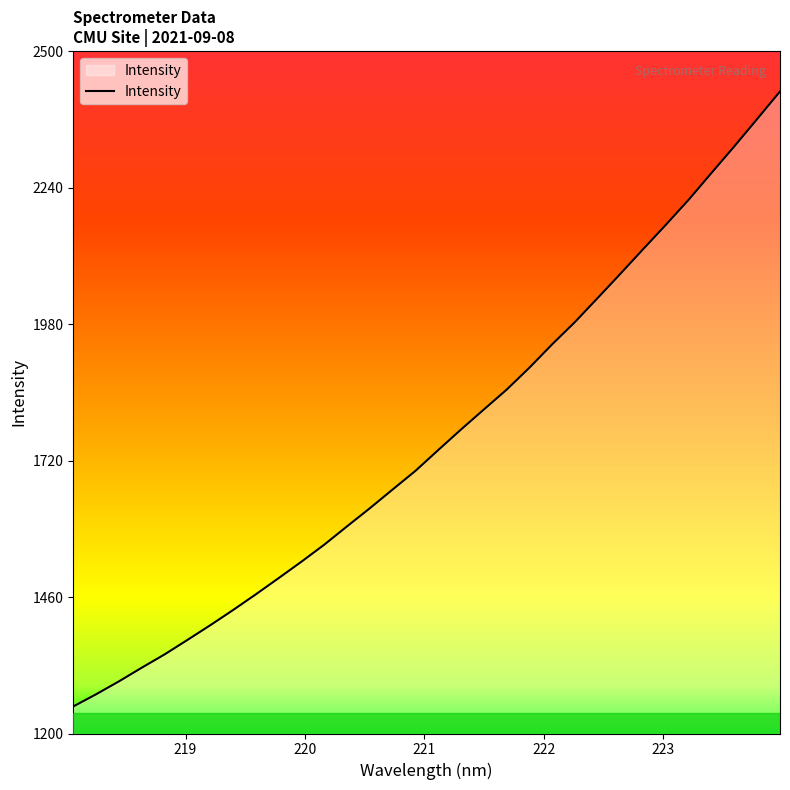

What is the difference between the maximum and minimum values?

1171.5